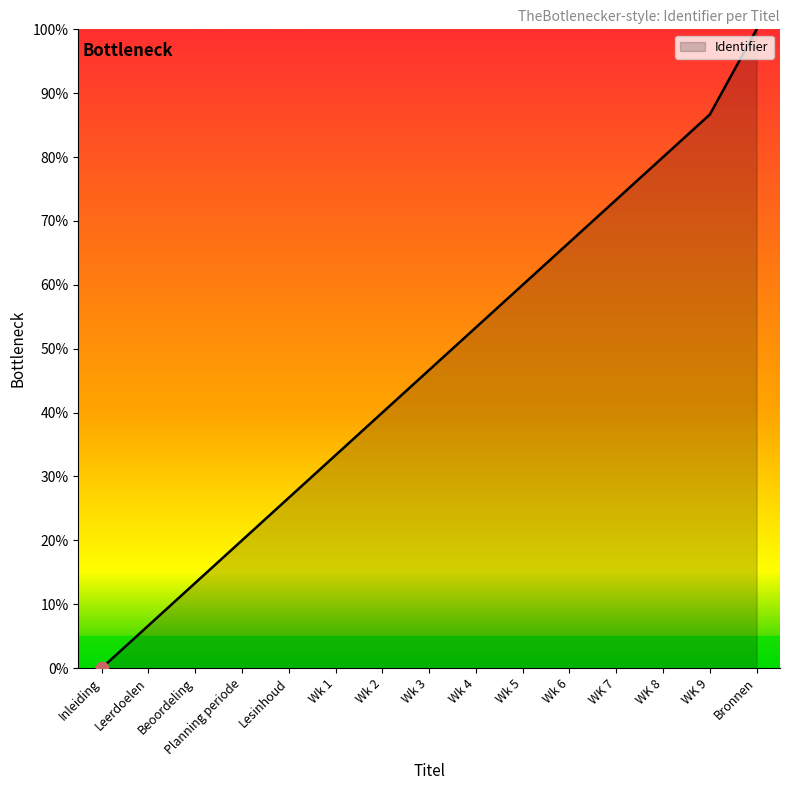

What is the ratio of the value at Leerdoelen to the value at WK 9?

0.1